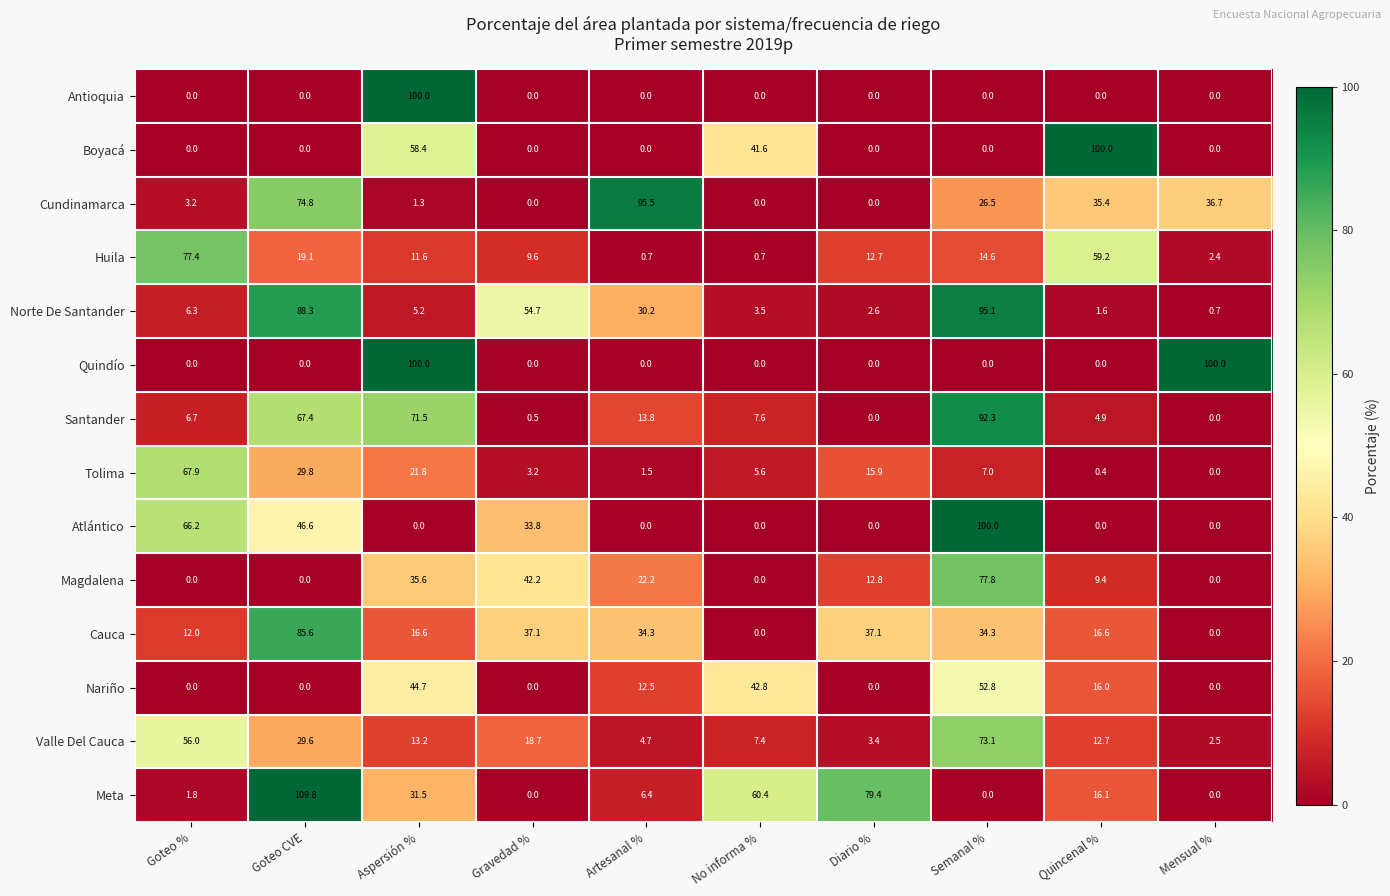

At which category does the chart reach its peak across all series?

Goteo CVE